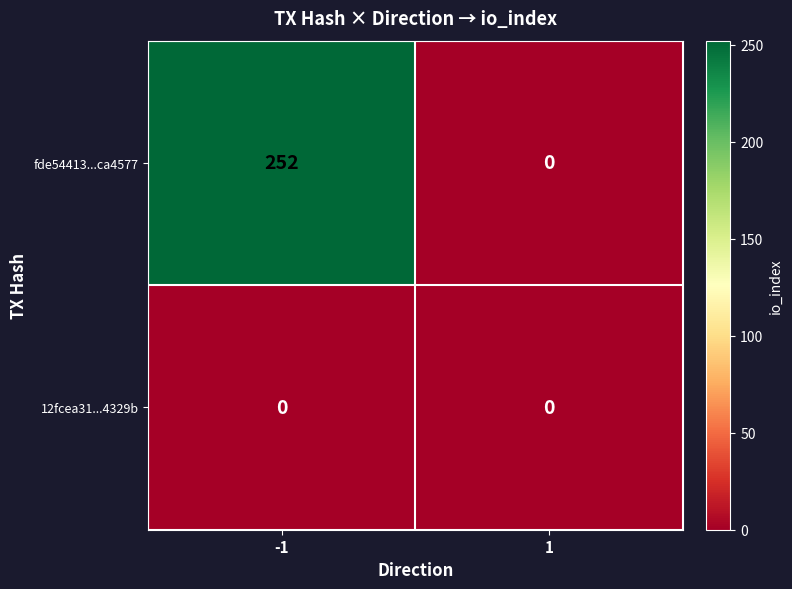

Rank the series by their average value, from highest to lowest.

fde54413...ca4577, 12fcea31...4329b